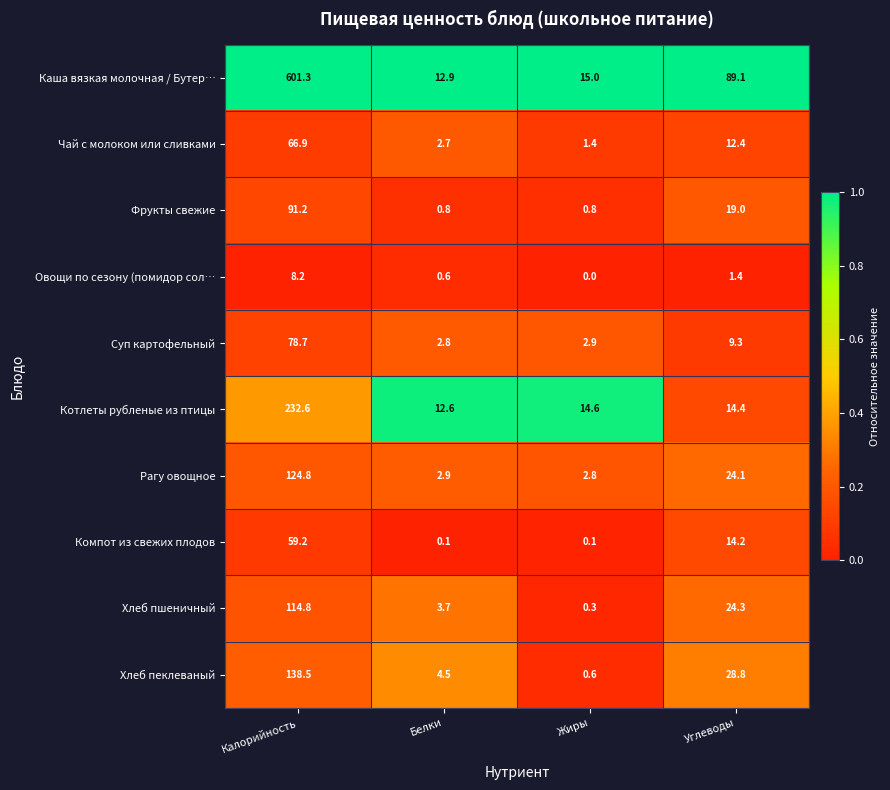

At which category is the sum across all series the highest?

Калорийность